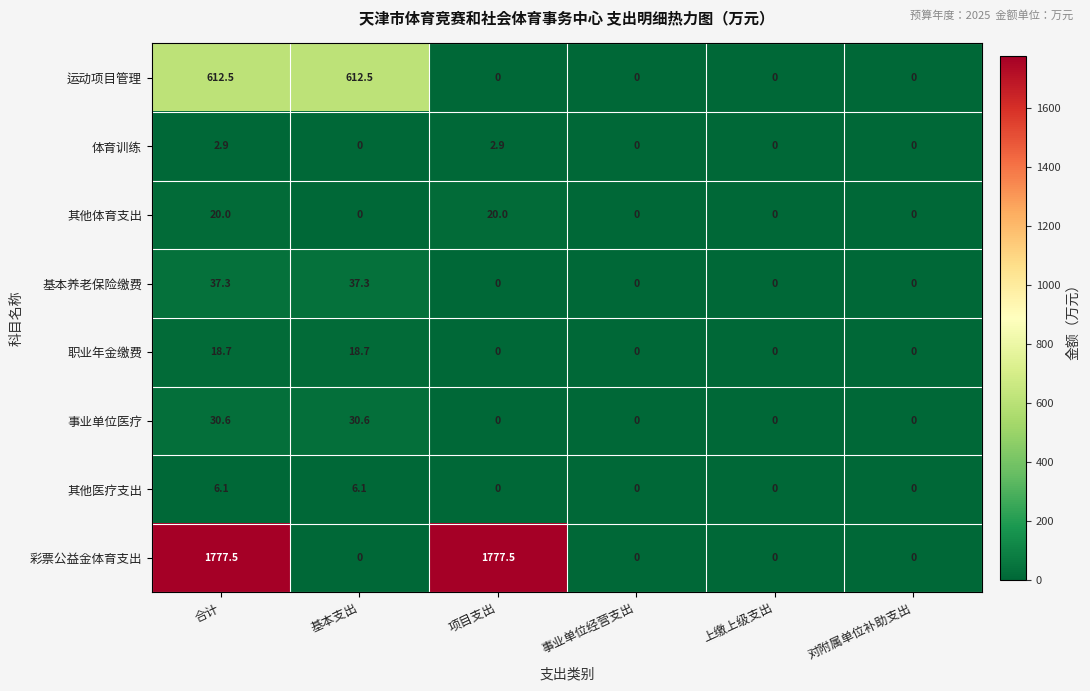

Which series has the largest range (max minus min)?

彩票公益金体育支出